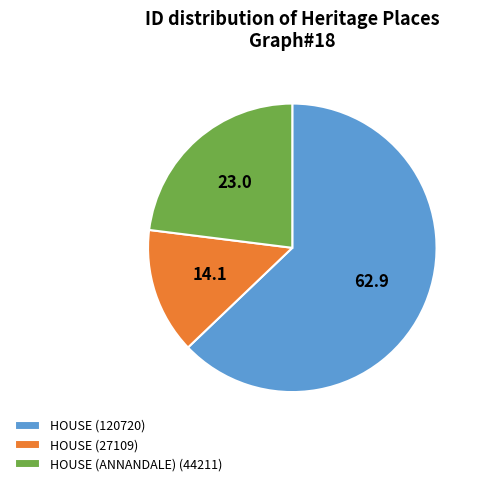

Does HOUSE (27109) account for over 50% of the chart?

No